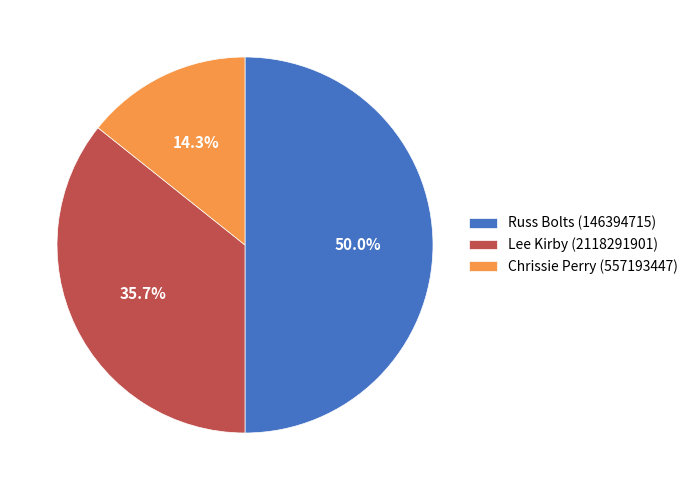

To the nearest percent, what is the average slice percentage?

33%